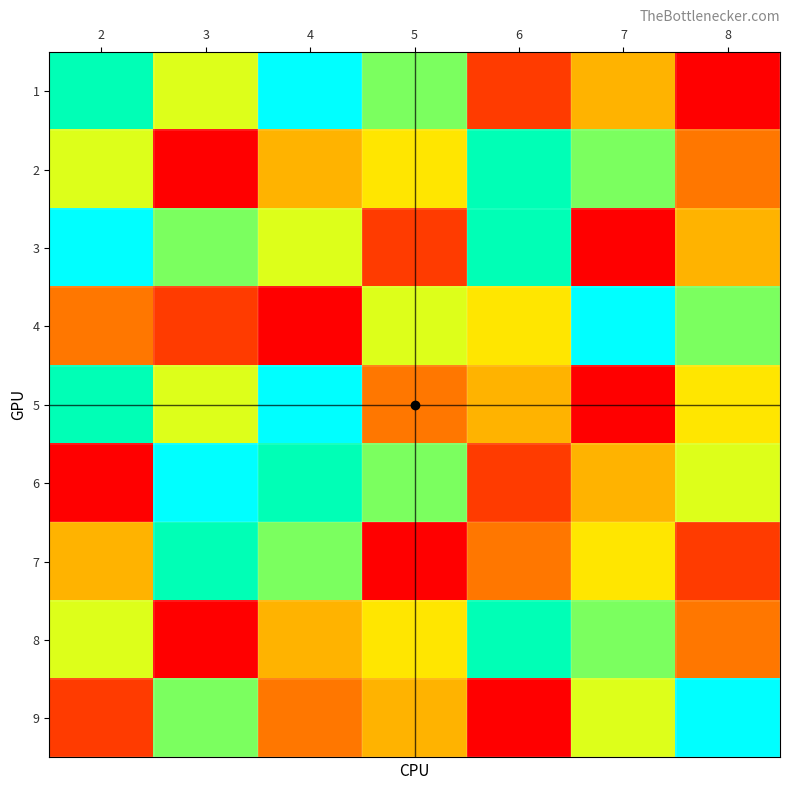

Reading left to right, list all the values displayed in this chart.

1: 2=8	3=6	4=9	5=7	6=2	7=4	8=1
2: 2=6	3=1	4=4	5=5	6=8	7=7	8=3
3: 2=9	3=7	4=6	5=2	6=8	7=1	8=4
4: 2=3	3=2	4=1	5=6	6=5	7=9	8=7
5: 2=8	3=6	4=9	5=3	6=4	7=1	8=5
6: 2=1	3=9	4=8	5=7	6=2	7=4	8=6
7: 2=4	3=8	4=7	5=1	6=3	7=5	8=2
8: 2=6	3=1	4=4	5=5	6=8	7=7	8=3
9: 2=2	3=7	4=3	5=4	6=1	7=6	8=9